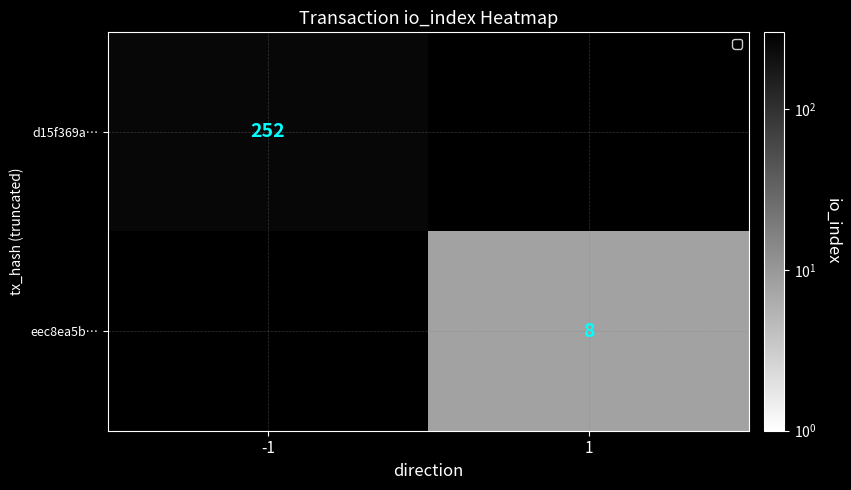

The eec8ea5b… series shows 14 at 1. True or false?

False